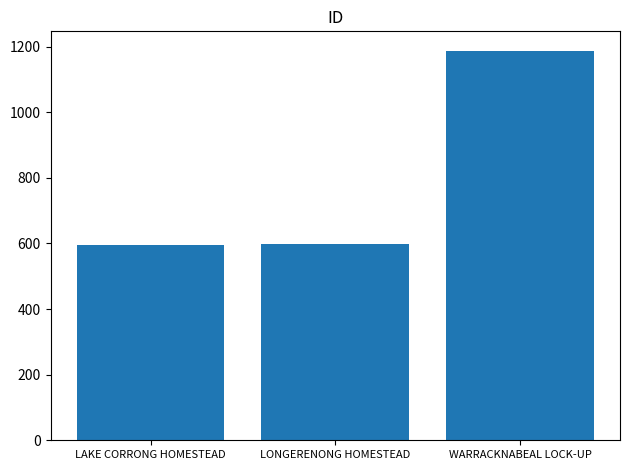

At which label is the value closest to 891?

LONGERENONG HOMESTEAD